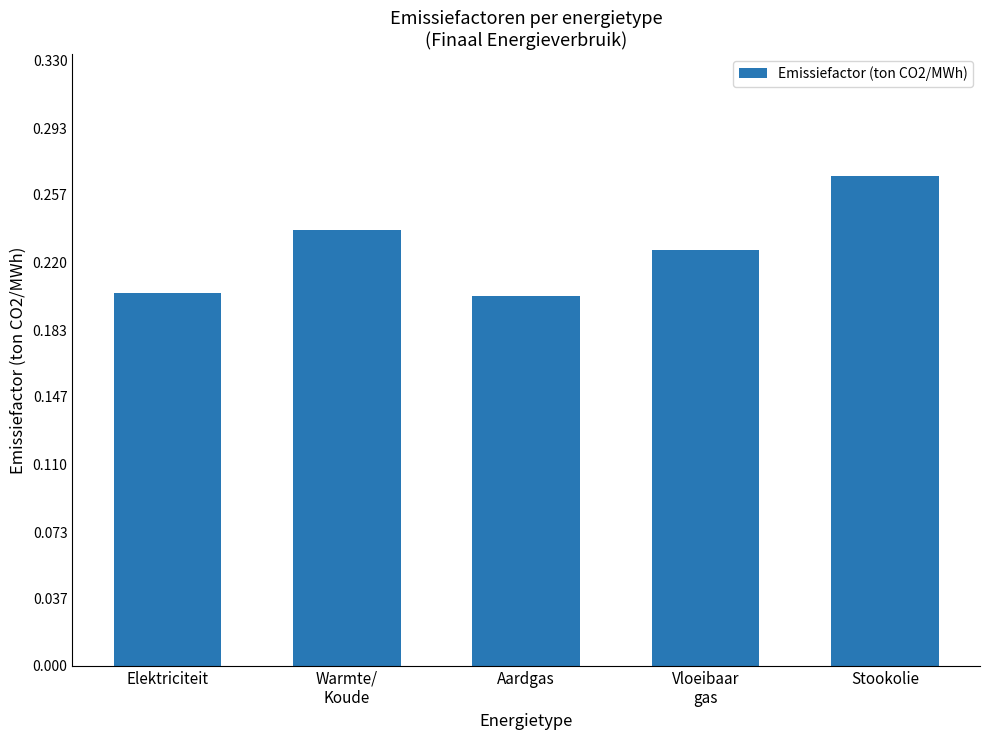

How many values are between 0 and 1?

5